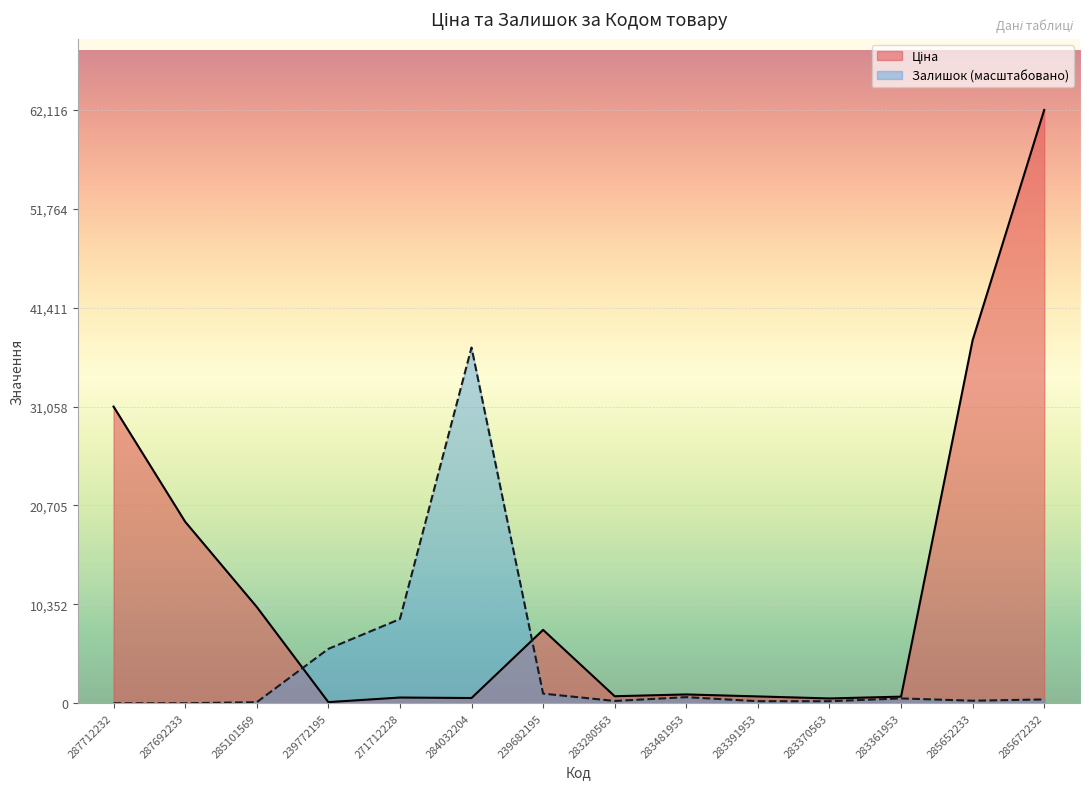

At which category does Залишок reach its first local valley?

283280563